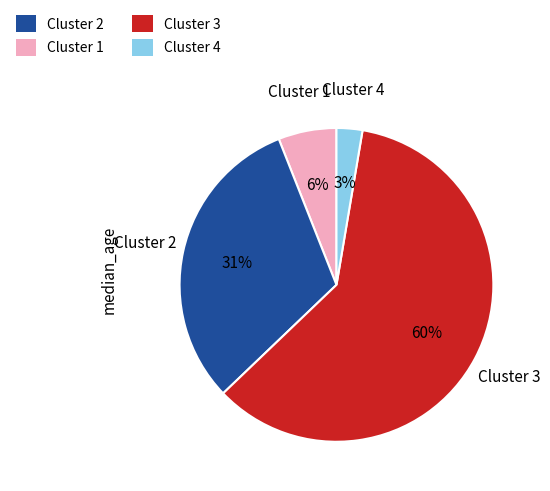

To the nearest percent, what is the average slice percentage?

25%